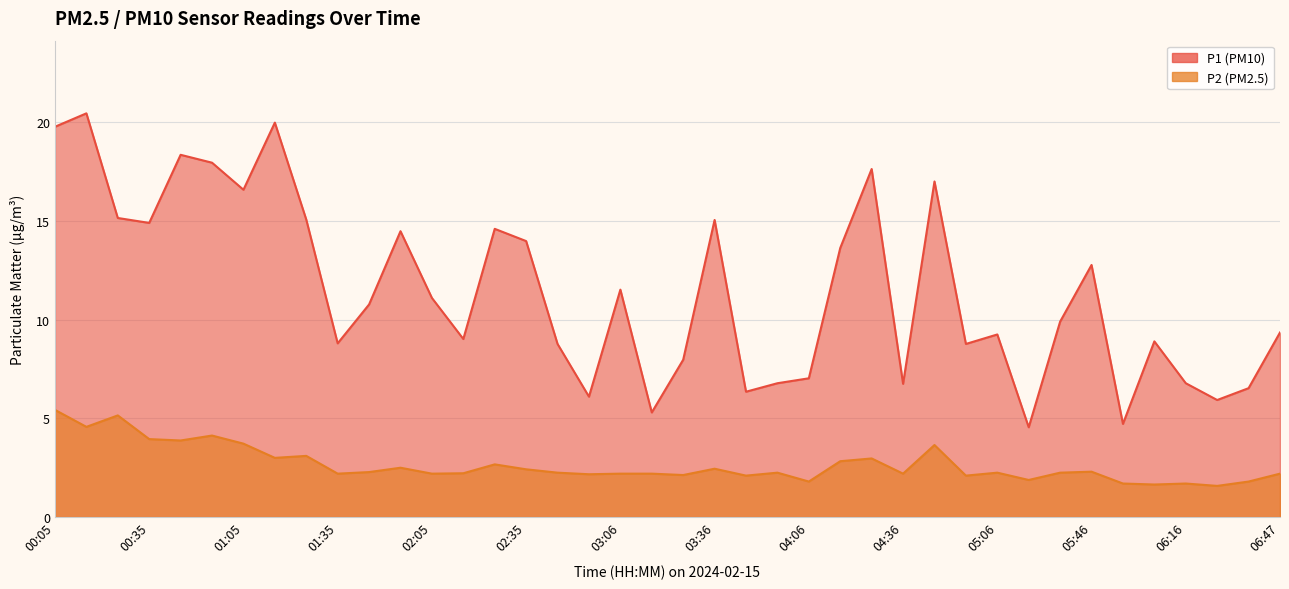

In P2, how many points are higher than both neighbors (excluding endpoints)?

12